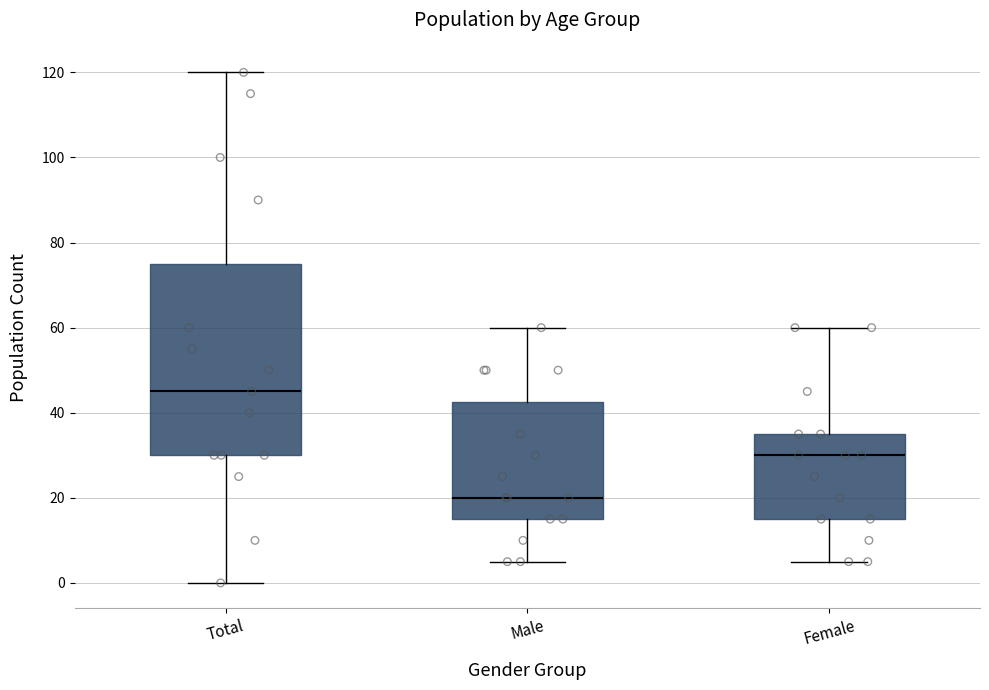

Where does the lower whisker of the box for Male end on the y-axis? The values are not printed on the chart, so give them approximately, as read against the axis.

6